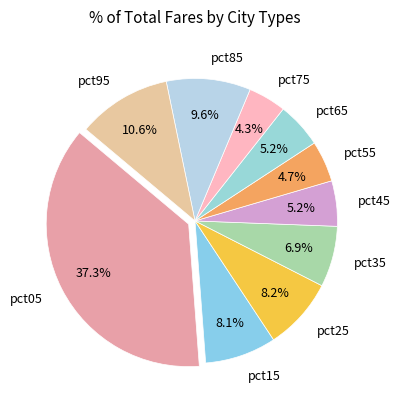

Between pct15 and pct35, which is larger?

pct15